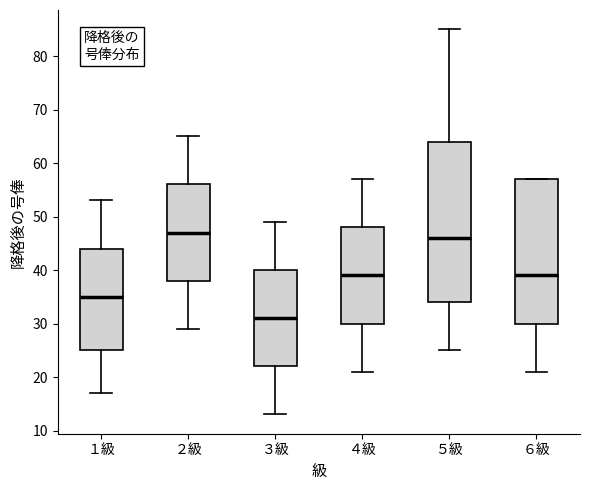

Reading left to right, transcribe this box plot: for each box, give where its median line is, the range the box spans, and where its two whiskers end, as read against the y-axis. The values are not printed on the chart, so give them approximately, as read against the axis.

１級: median 35, box 25 to 44, whiskers 17 to 53
２級: median 47, box 38 to 56, whiskers 29 to 65
３級: median 31, box 22 to 40, whiskers 13 to 49
４級: median 39, box 30 to 48, whiskers 21 to 57
５級: median 46, box 34 to 64, whiskers 25 to 85
６級: median 39, box 30 to 57, whiskers 21 to 57